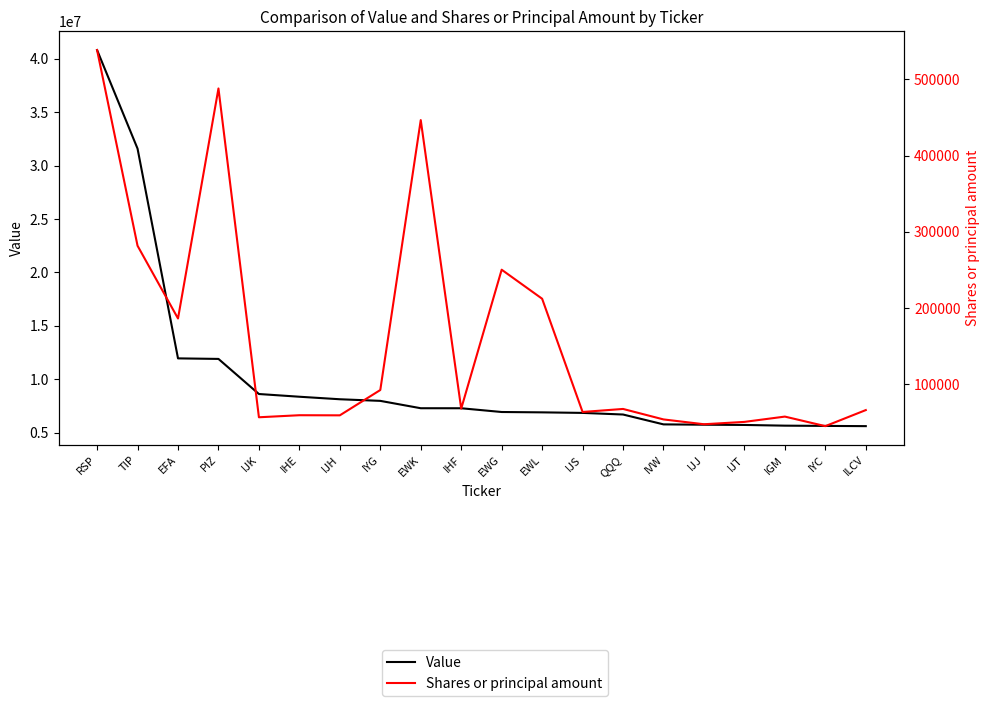

True or false: Value has a value of 2277652 at IJJ.

False